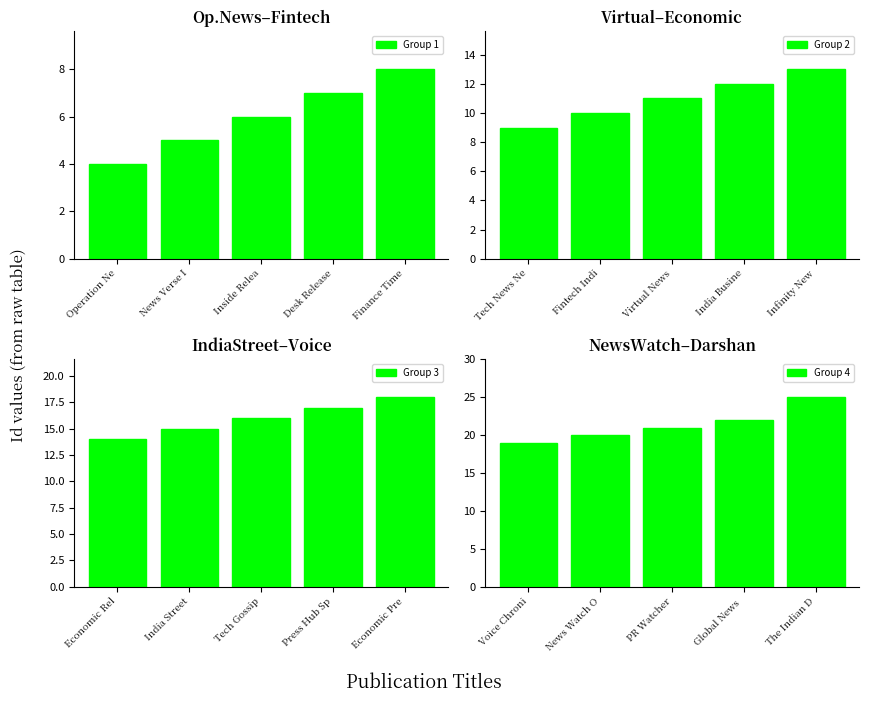

What is the sum of all Group 1 values?

30